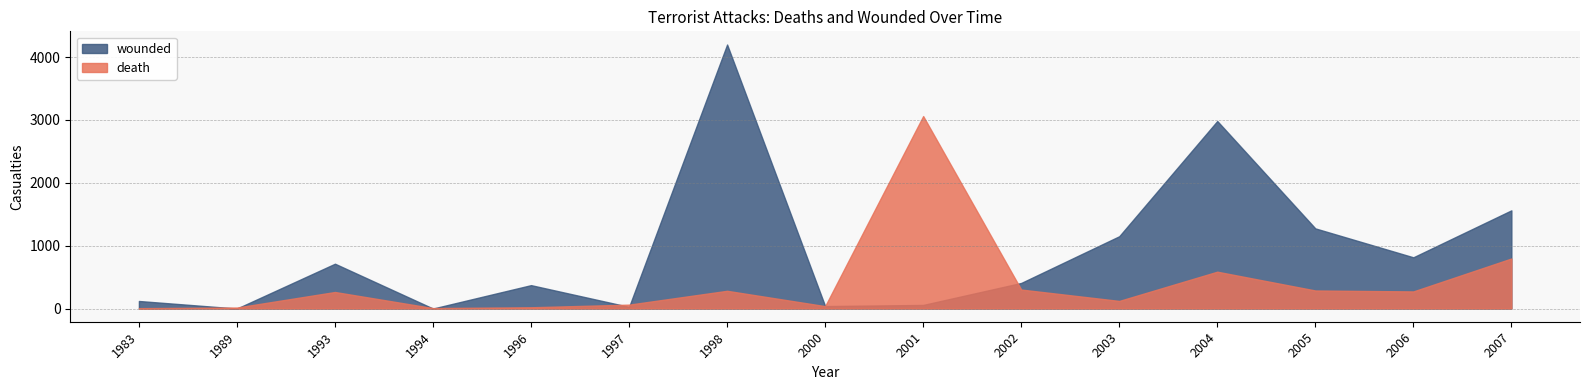

True or false: death has a value of 38 at 2000.

True